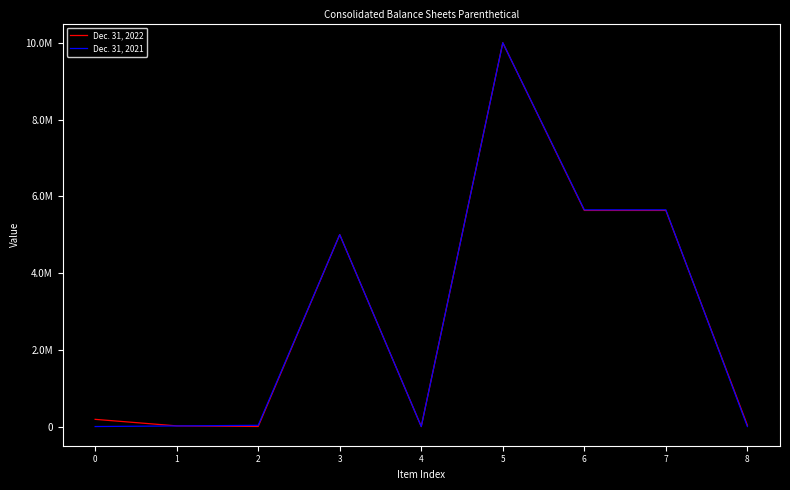

What is the greatest value displayed?

10000000